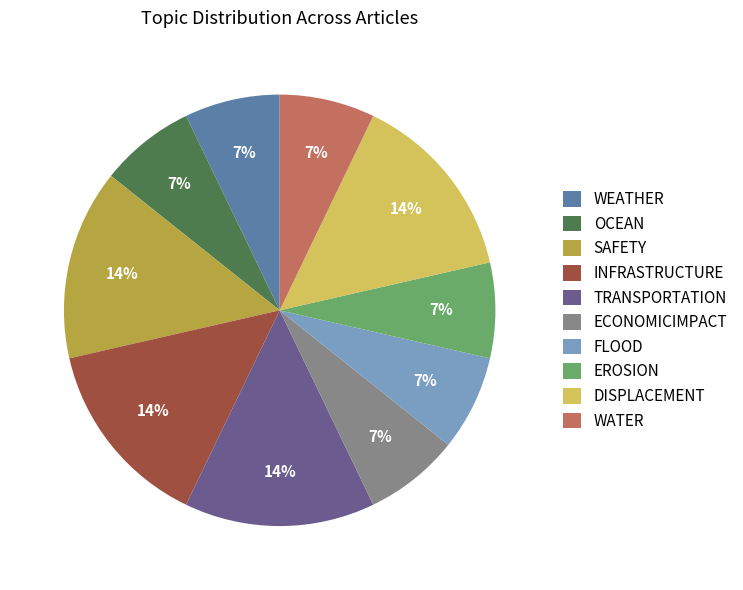

What is the ratio of the value at DISPLACEMENT to the value at SAFETY?

1.0